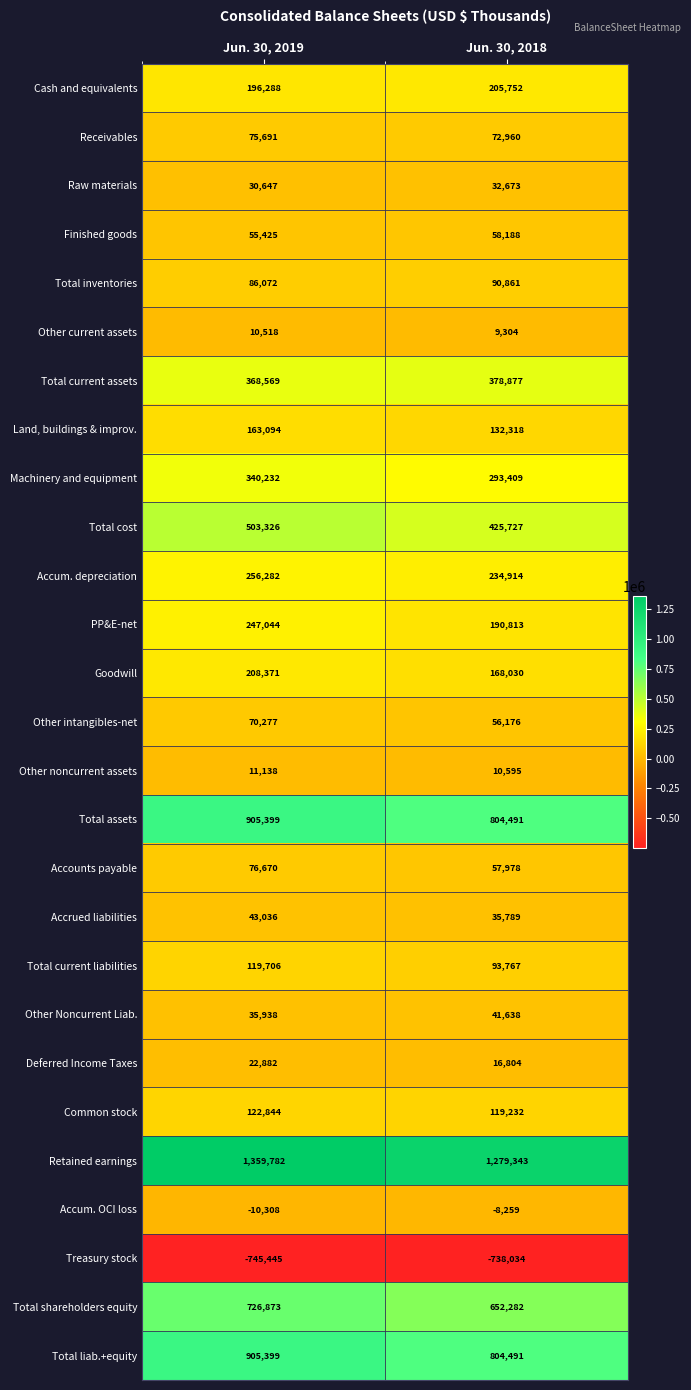

What is the total value across all series at Jun. 30, 2019?

6185750